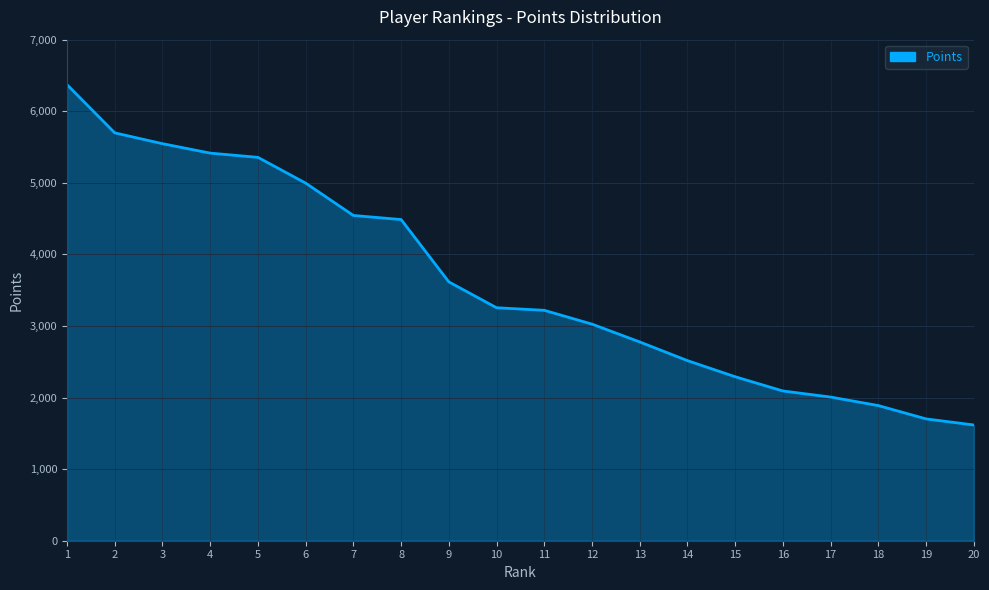

Between 7 and 11, which is larger?

7